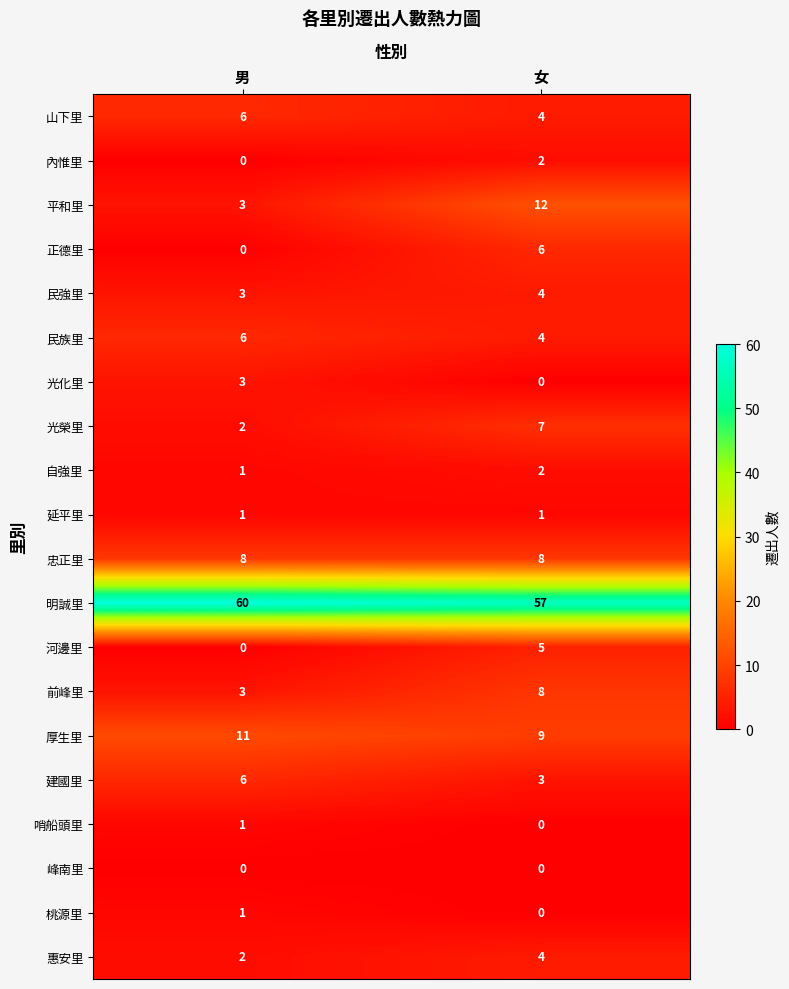

Which series has the largest range (max minus min)?

平和里